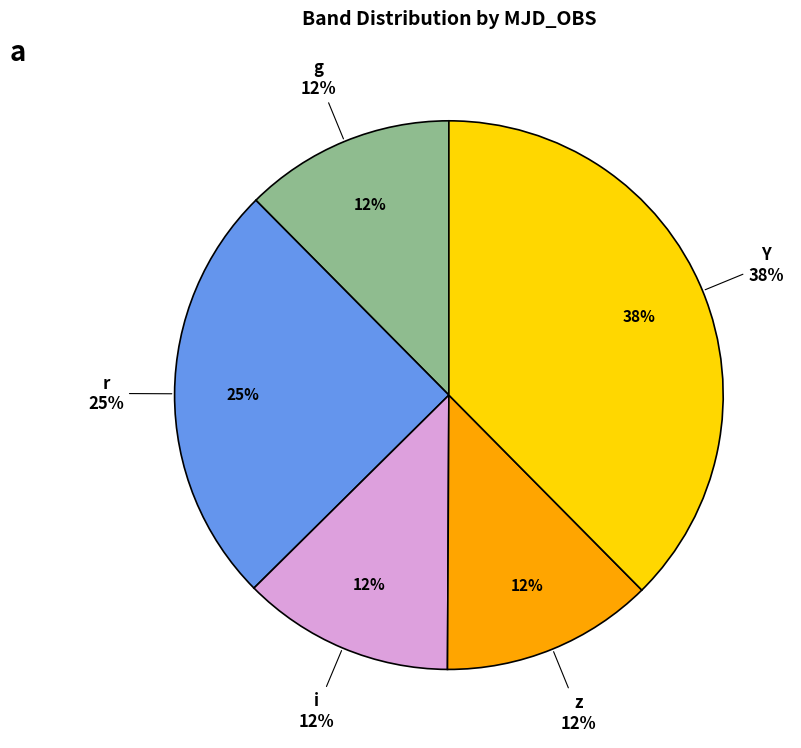

Count the number of slices in the pie.

5